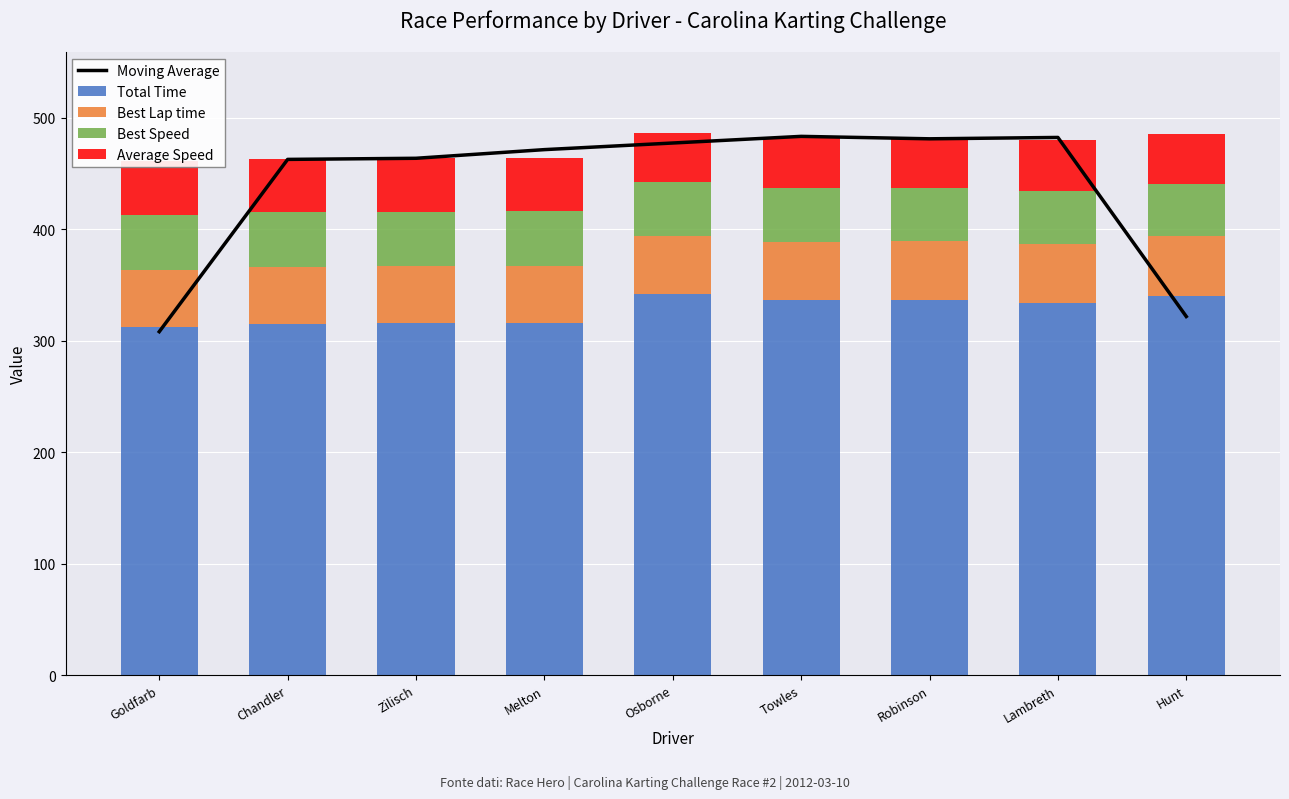

What is the minimum value for Best Lap time?

51.3